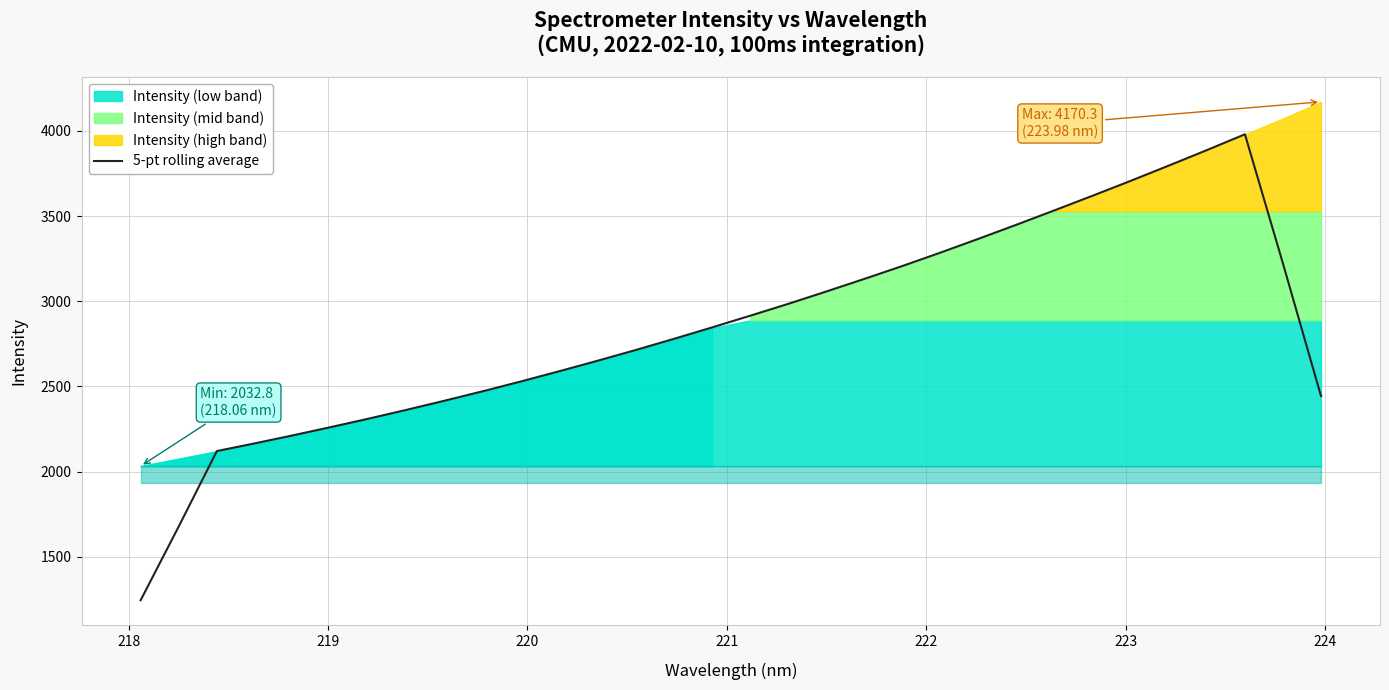

What is the minimum value for 5-pt rolling average?

1245.7